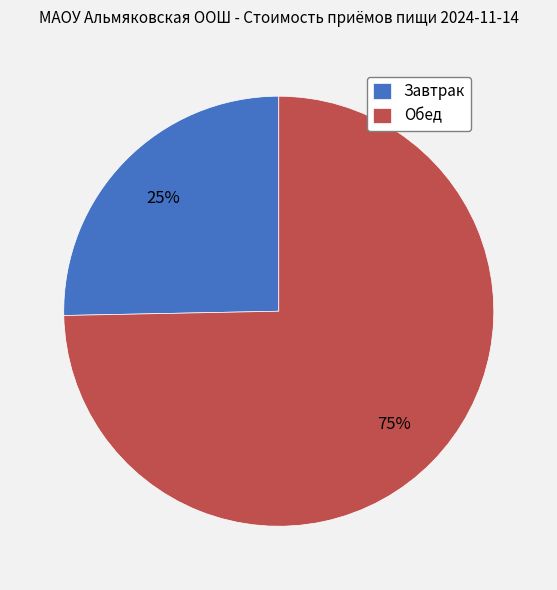

Count the number of slices in the pie.

2